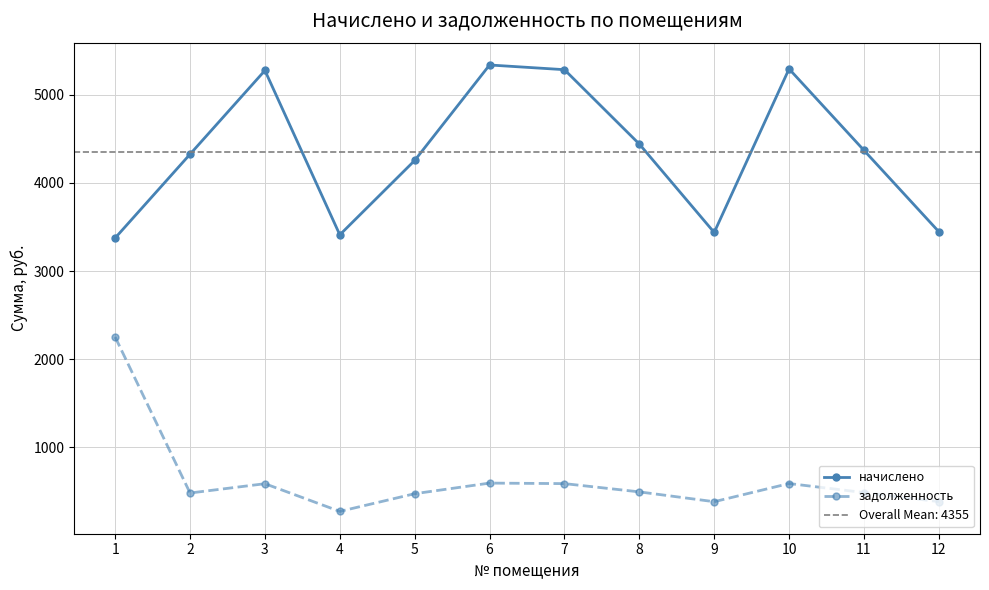

How many interior local peaks does the начислено series have?

3